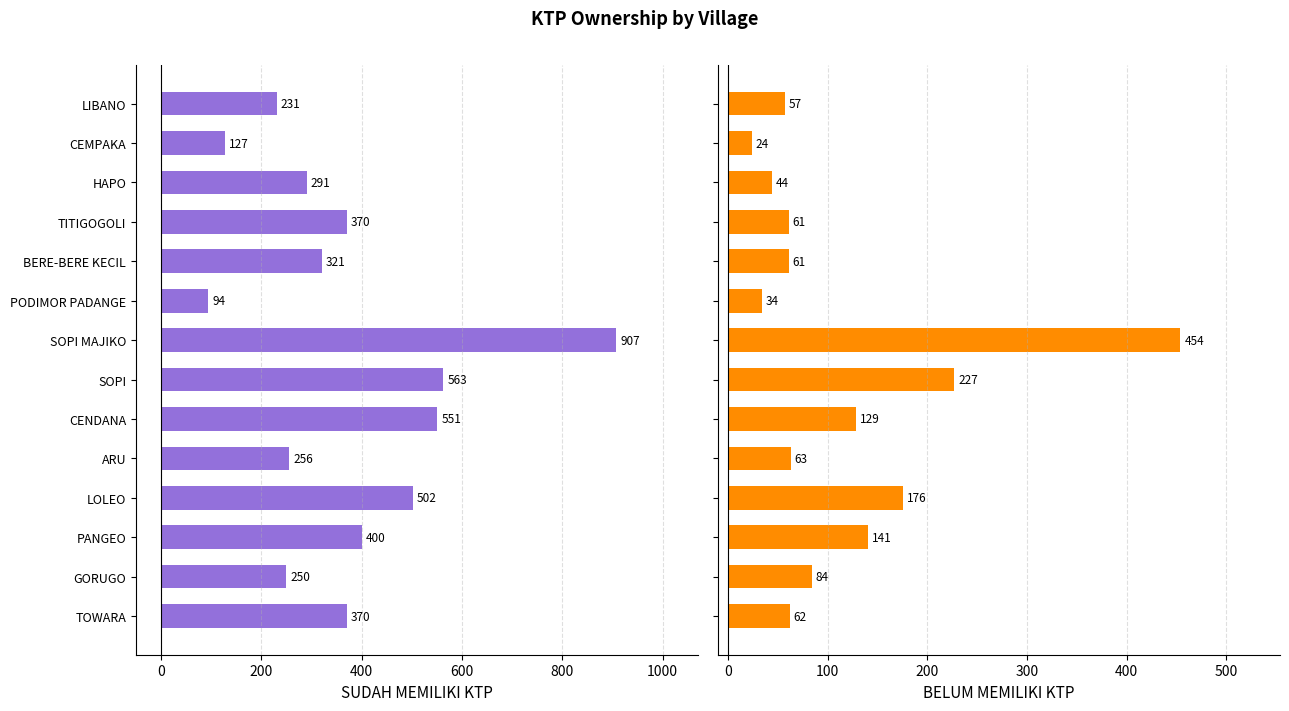

At how many categories does at least one series exceed 888?

1